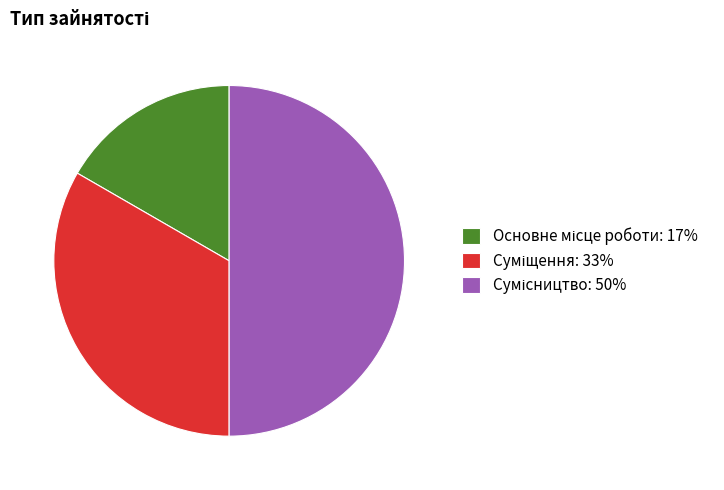

To the nearest percent, what is the average slice percentage?

33%